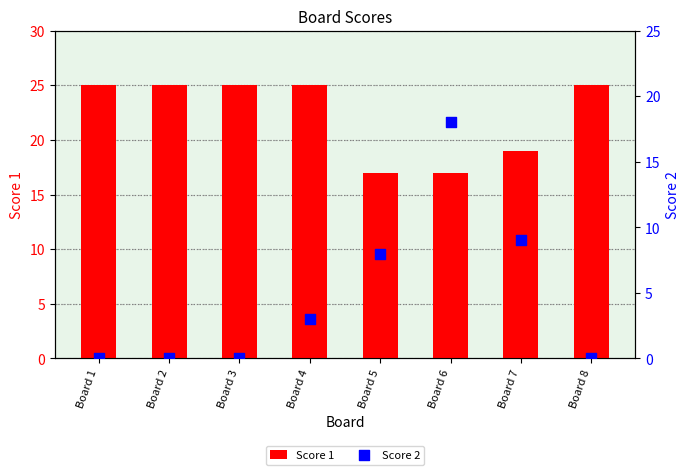

What are all the series names shown in the legend?

Score 1, Score 2